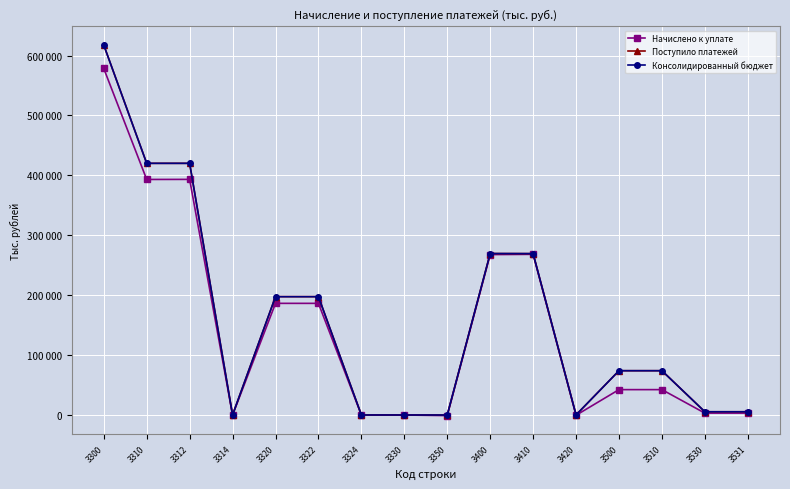

True or false: Поступило платежей and Консолидированный бюджет cross at least once.

False